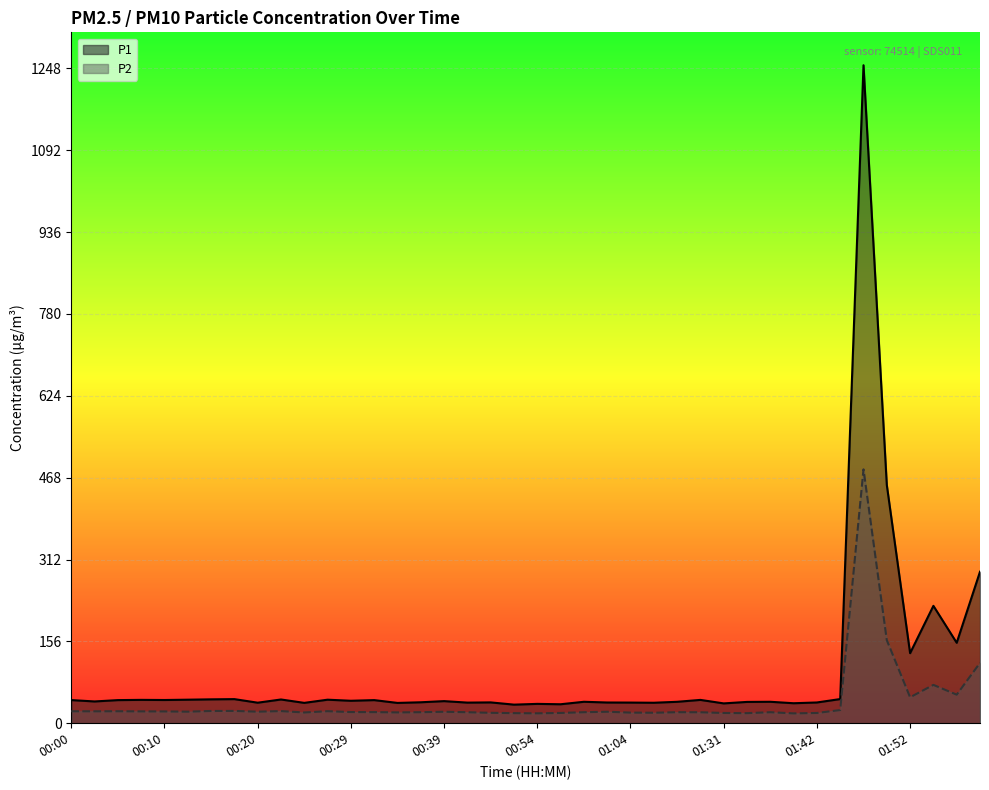

Rank the series by their maximum value, from lowest to highest.

P2, P1